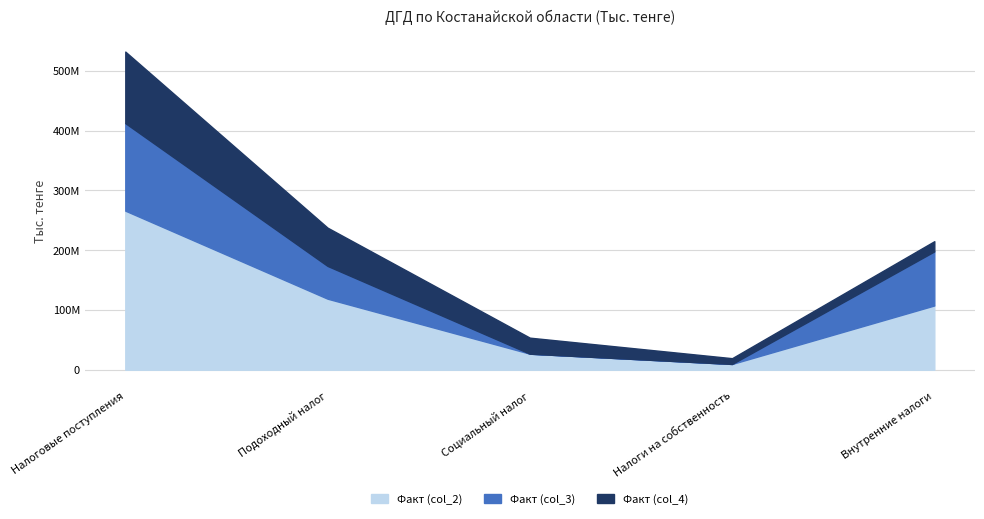

Which series has the largest range (max minus min)?

Факт (col_2)